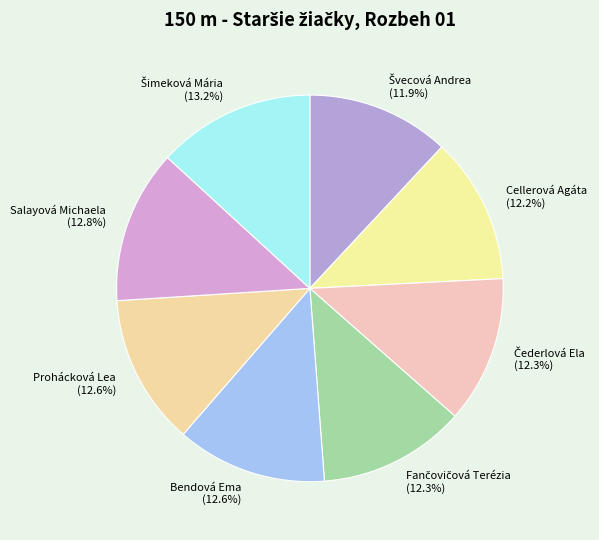

What percentage is the Prohácková Lea slice, to the nearest percent?

13%